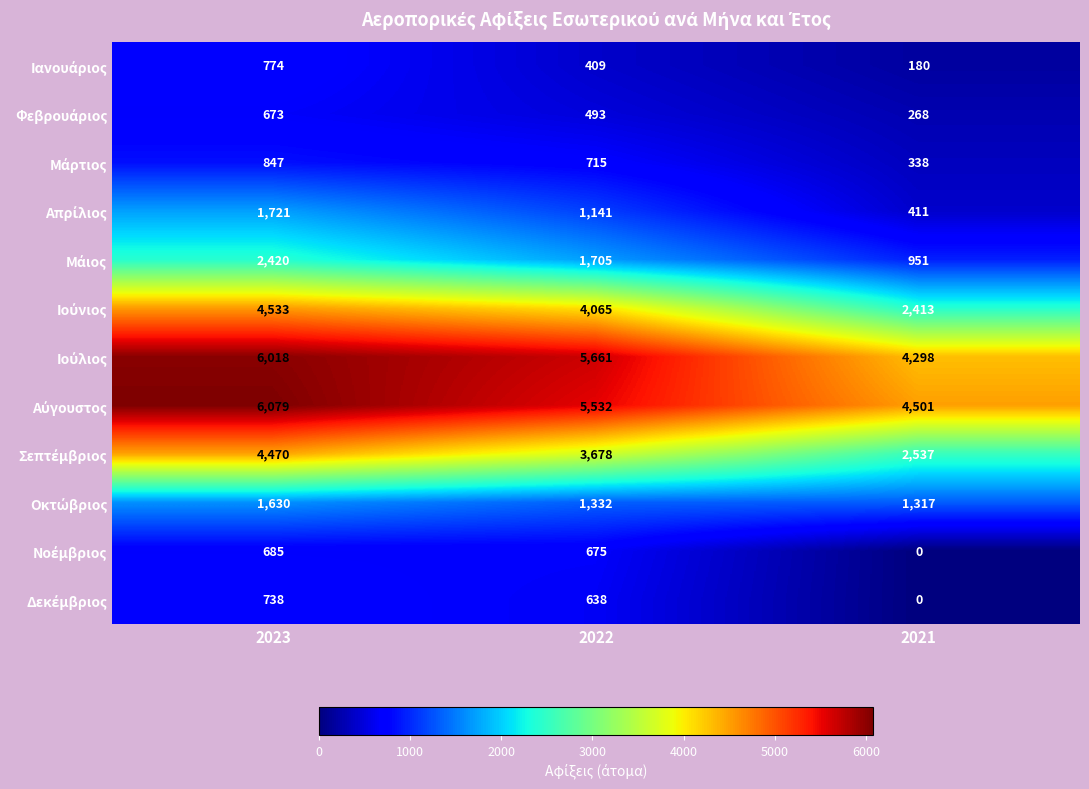

What is the difference between the highest and lowest values at 2023?

5406